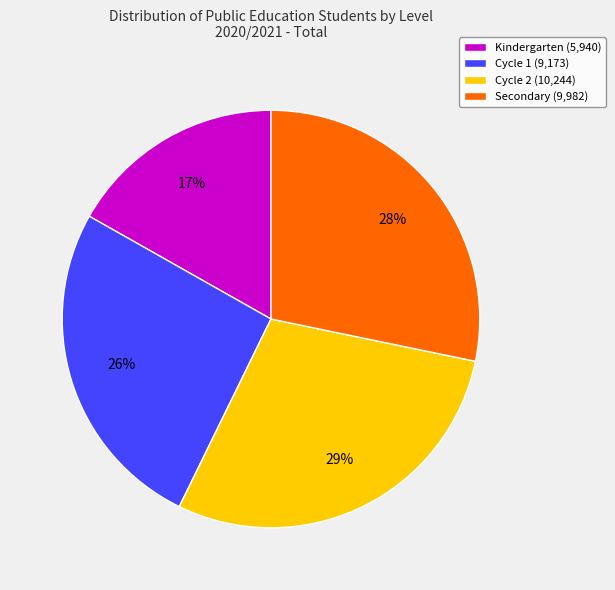

Count the number of slices in the pie.

4